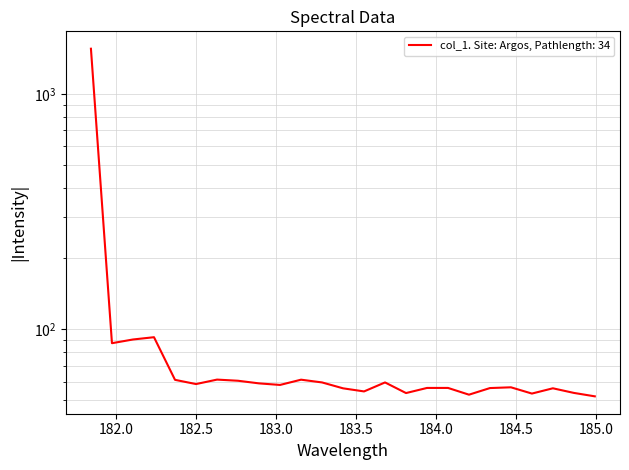

What is the value of the 25th point from the left?

51.9